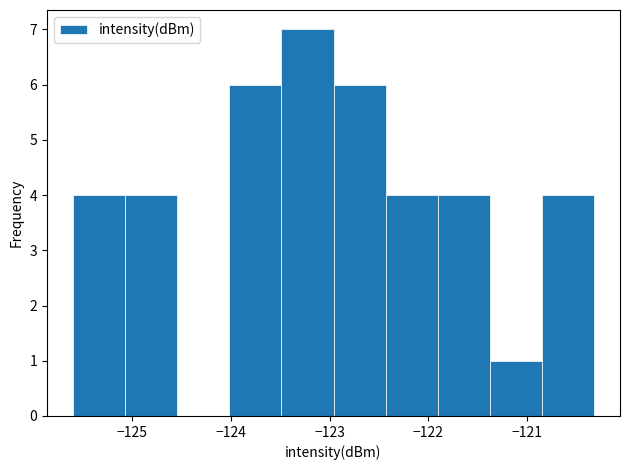

Reading left to right, list every bar in this chart as the range it spans on the x-axis followed by its height. Neither the bar edges nor the heights are printed on the chart, so give them approximately, as read against the axes.

-125.6 to -125.1: 4
-125.1 to -124.5: 4
-124.5 to -124.0: 0
-124.0 to -123.5: 6
-123.5 to -123.0: 7
-123.0 to -122.4: 6
-122.4 to -121.9: 4
-121.9 to -121.4: 4
-121.4 to -120.8: 1
-120.8 to -120.3: 4